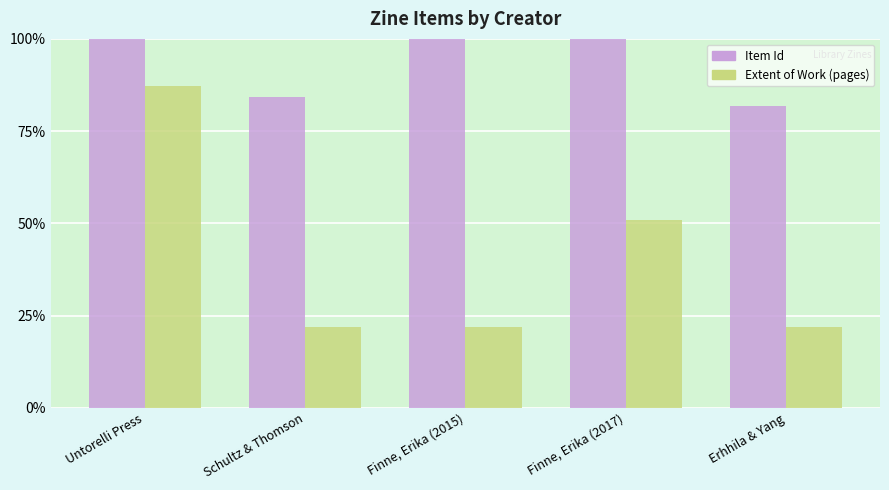

List the labels in order of Item Id value, smallest first.

Erhhila & Yang, Schultz & Thomson, Untorelli Press, Finne, Erika (2017), Finne, Erika (2015)